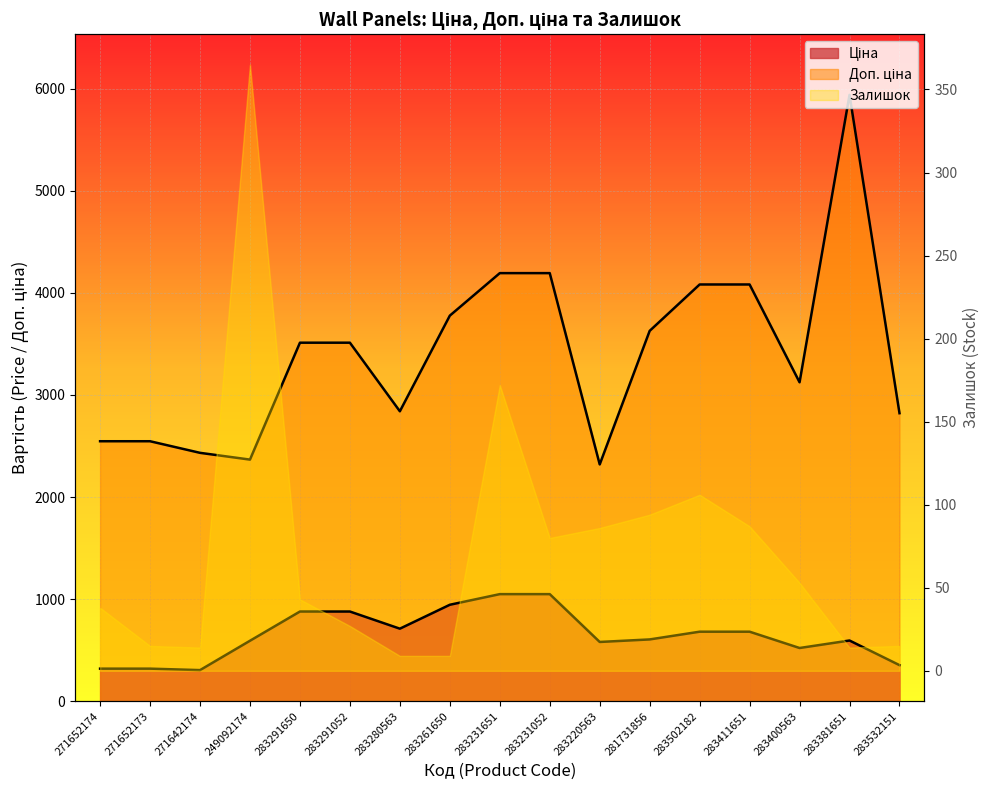

Between 283231651 and 271642174, which is larger?

283231651